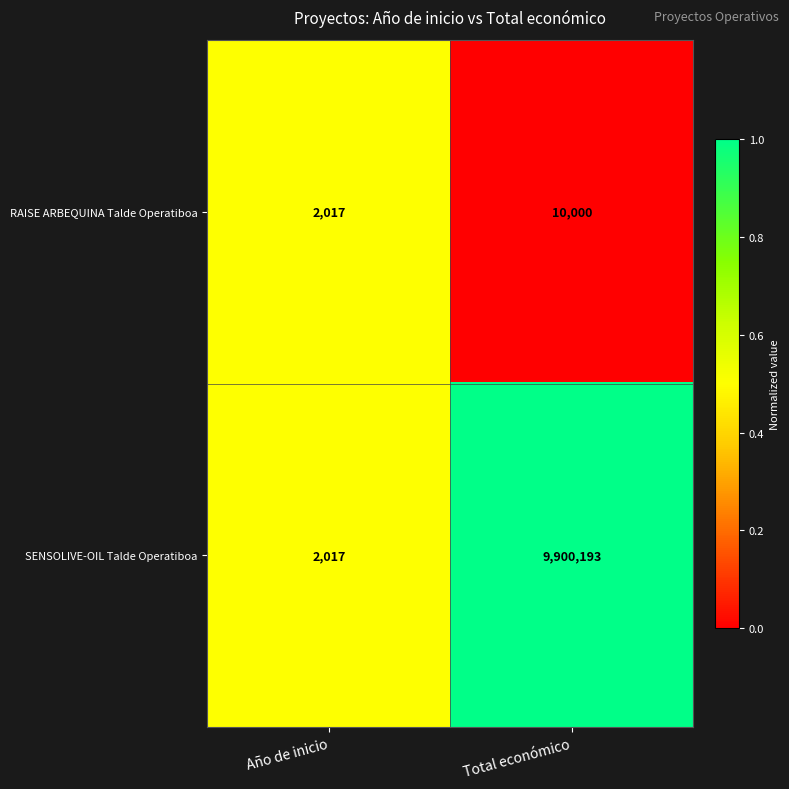

List the series in order of their peak value, highest first.

SENSOLIVE-OIL Talde Operatiboa, RAISE ARBEQUINA Talde Operatiboa